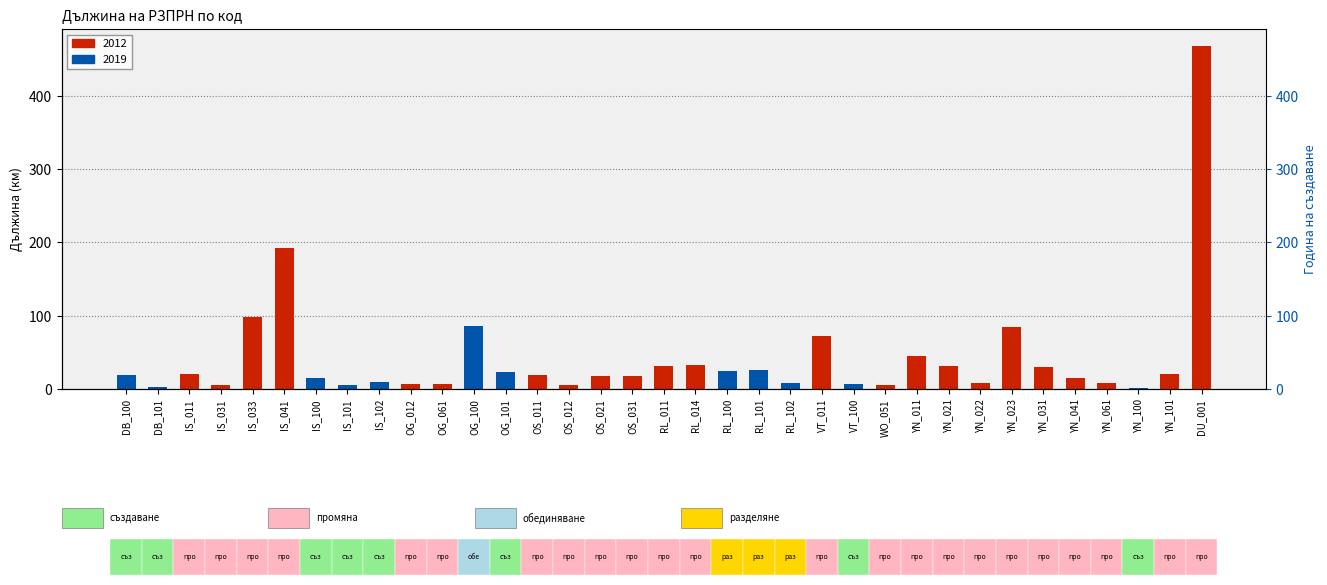

How many series are shown in this chart?

1